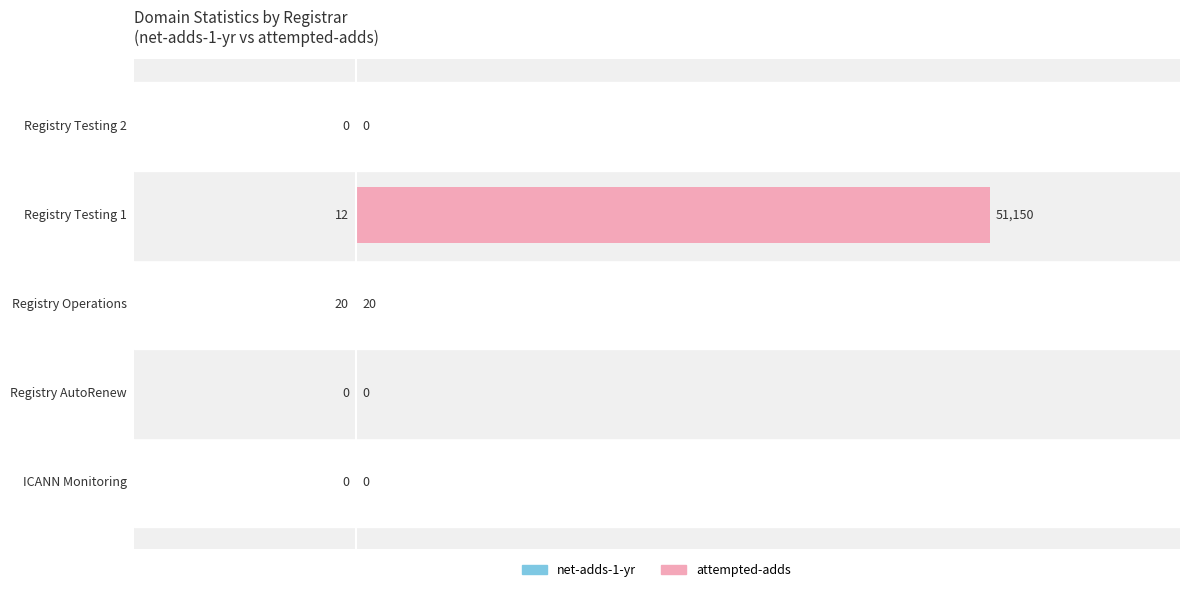

The attempted-adds series shows 30 at Registry Operations. True or false?

False